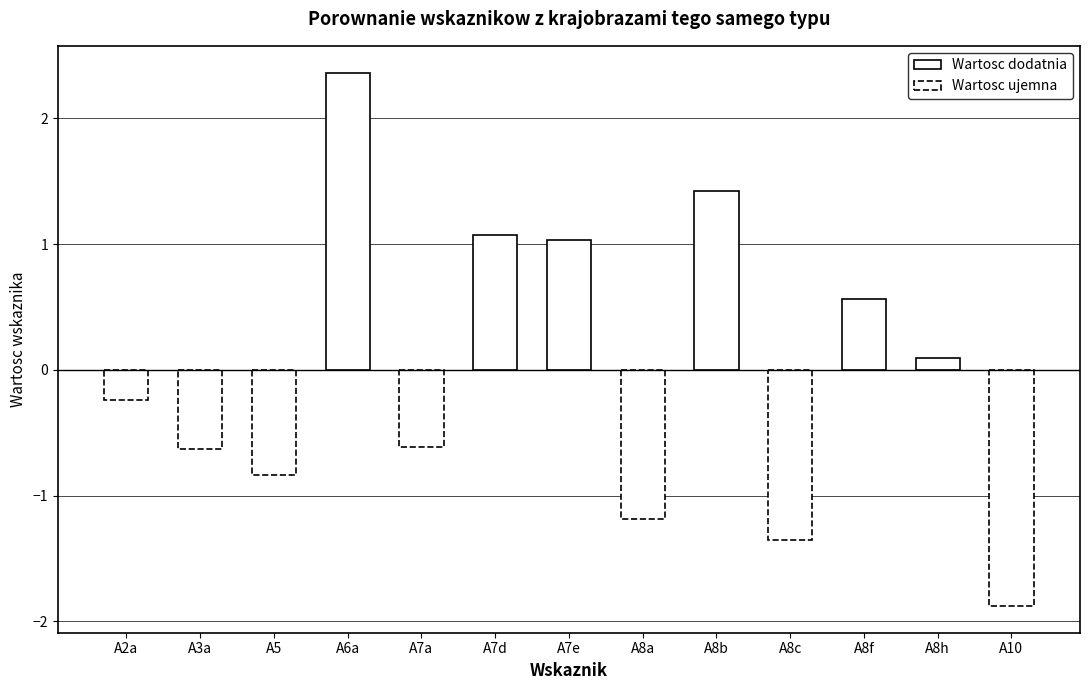

How many bars are there in total?

13